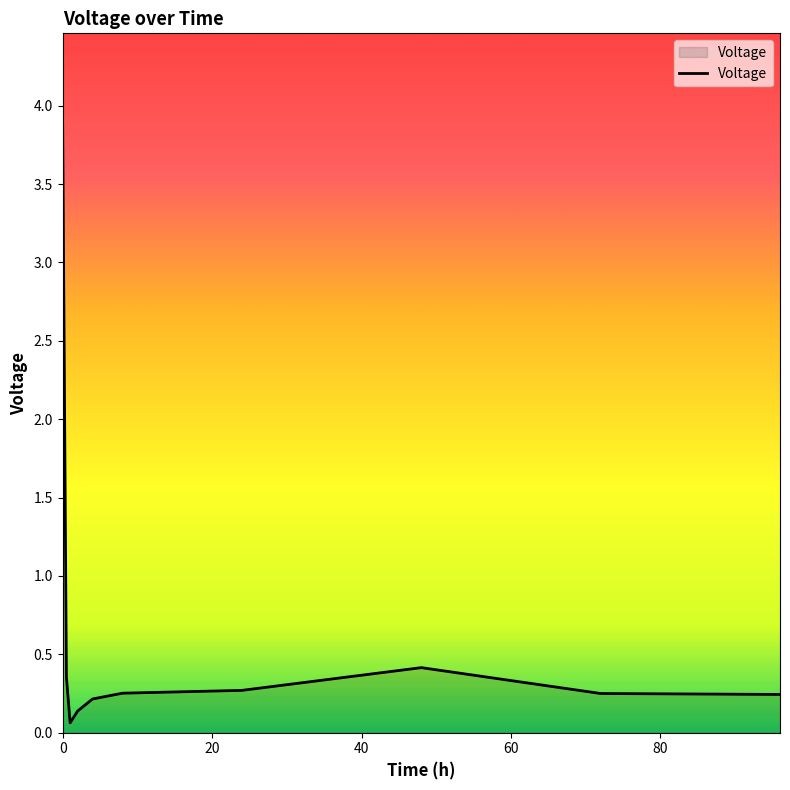

What is the greatest value displayed?

3.9